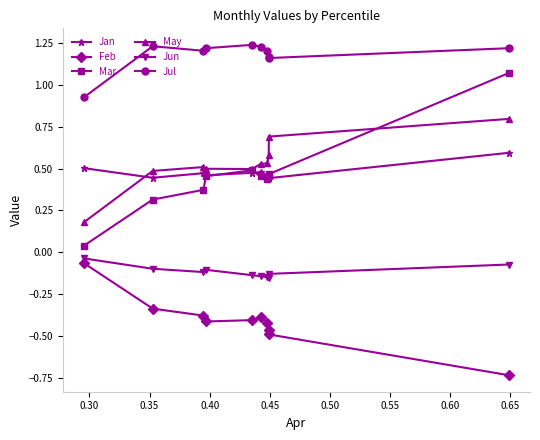

True or false: Jul and Feb intersect in this chart.

False